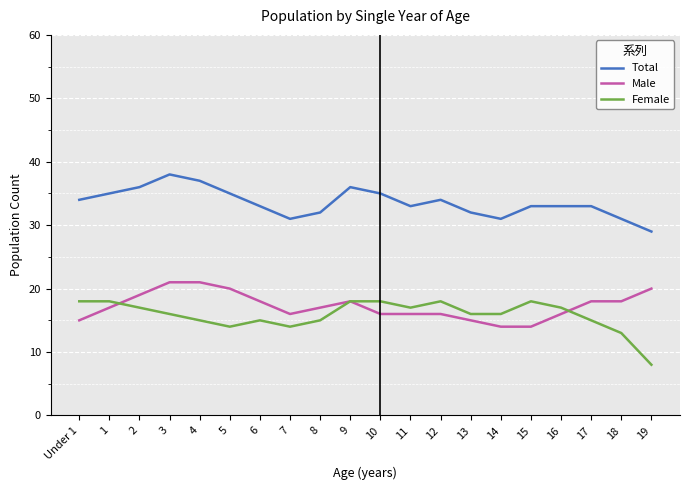

The Total series shows 33 at 17. True or false?

True